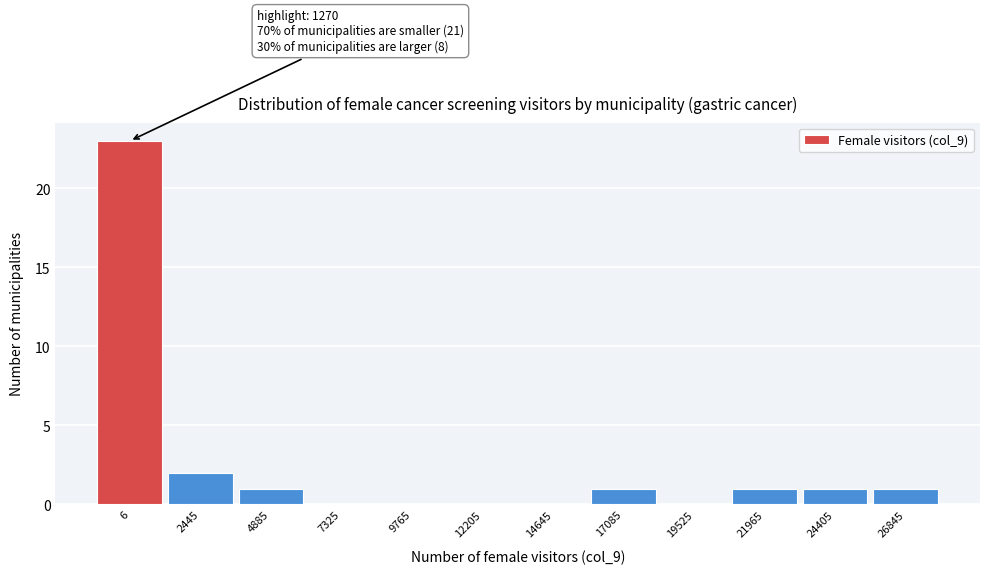

Reading right to left, what are all the values shown in this chart?

26845=1	24405=1	21965=1	19525=0	17085=1	14645=0	12205=0	9765=0	7325=0	4885=1	2445=2	6=23